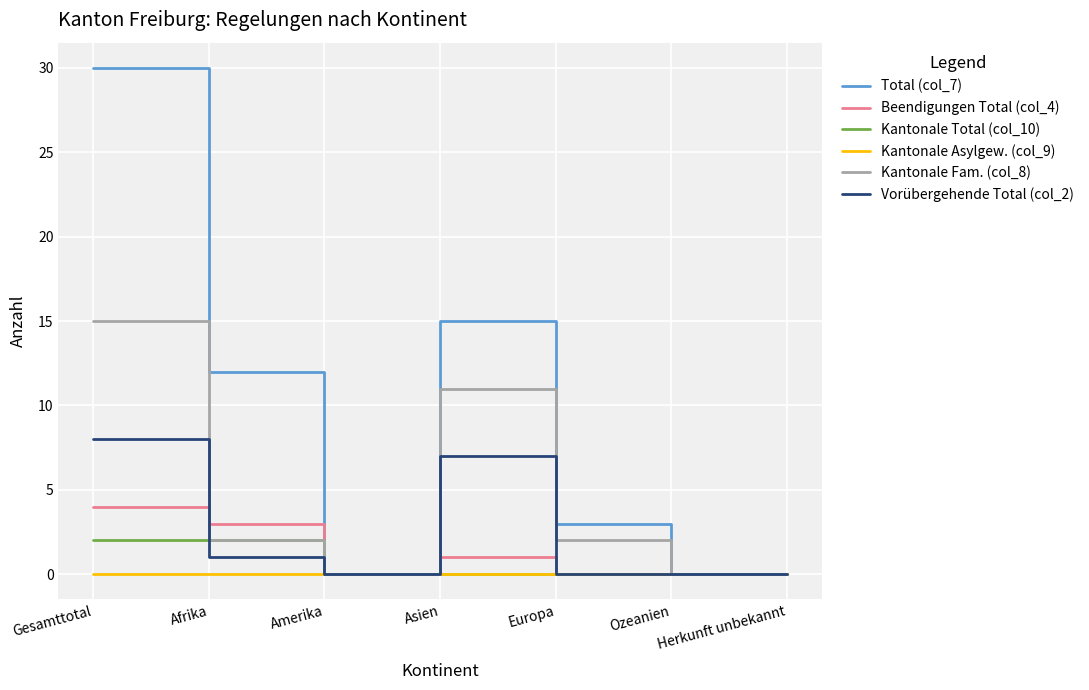

How many lines are shown in the chart?

6